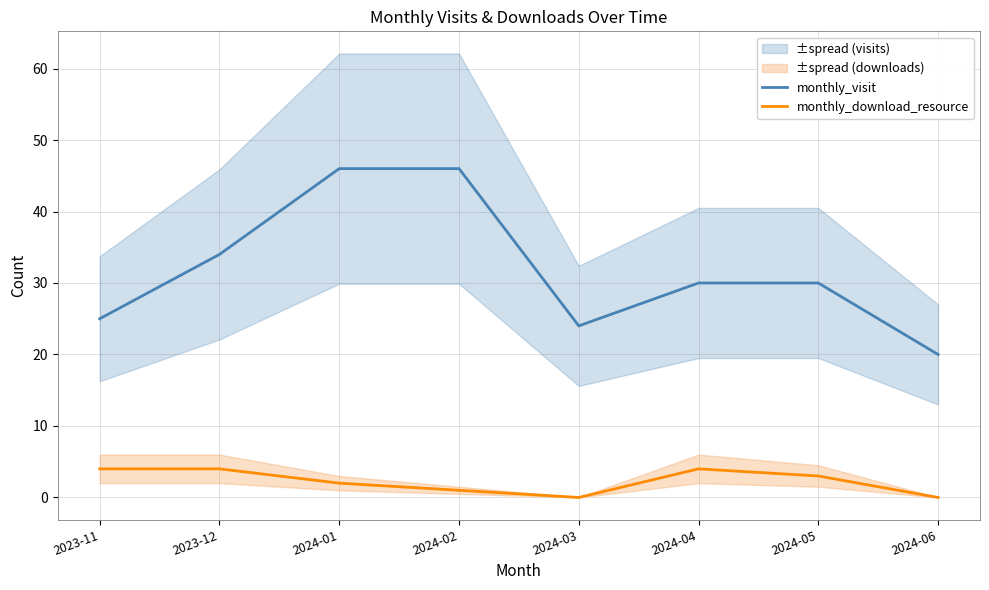

At which category does monthly_download_resource reach its first local valley?

2024-03